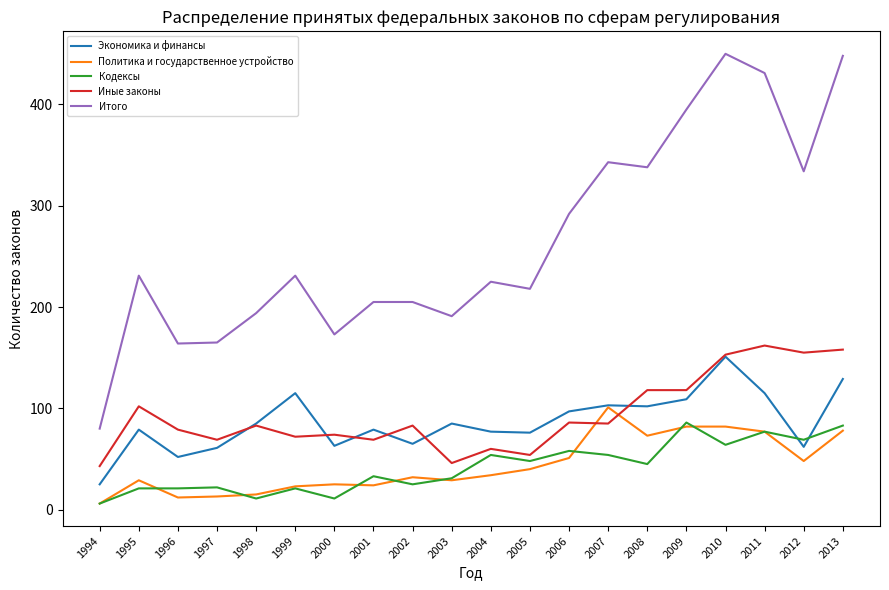

Which series has the largest total across all categories?

Итого